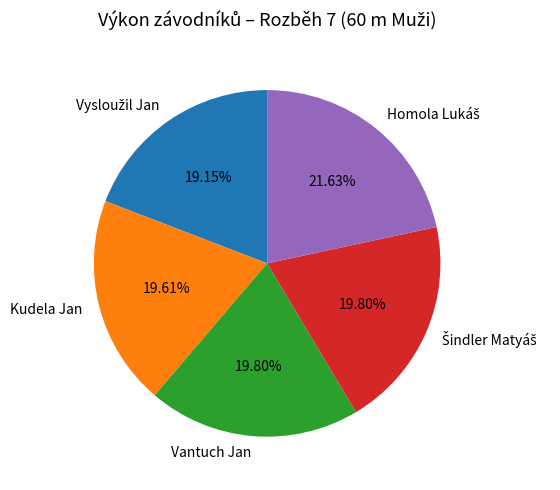

Does any single category account for the majority?

No